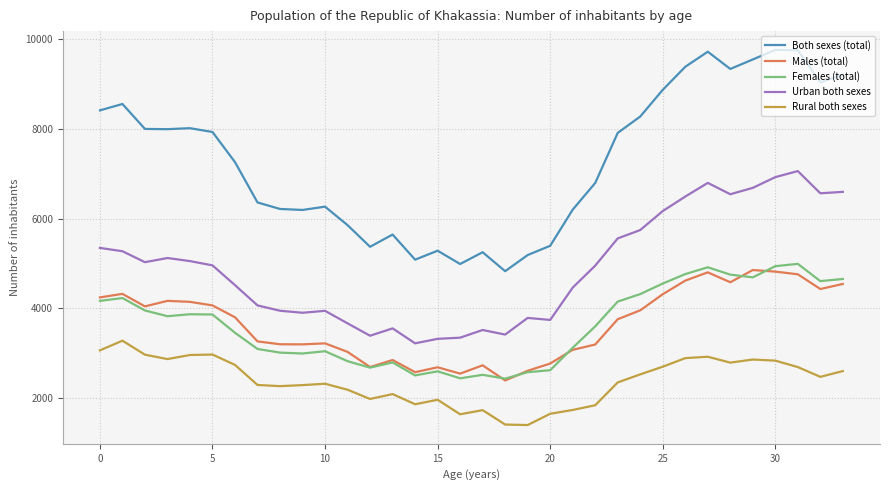

Which series has the widest spread of values?

Both sexes (total)